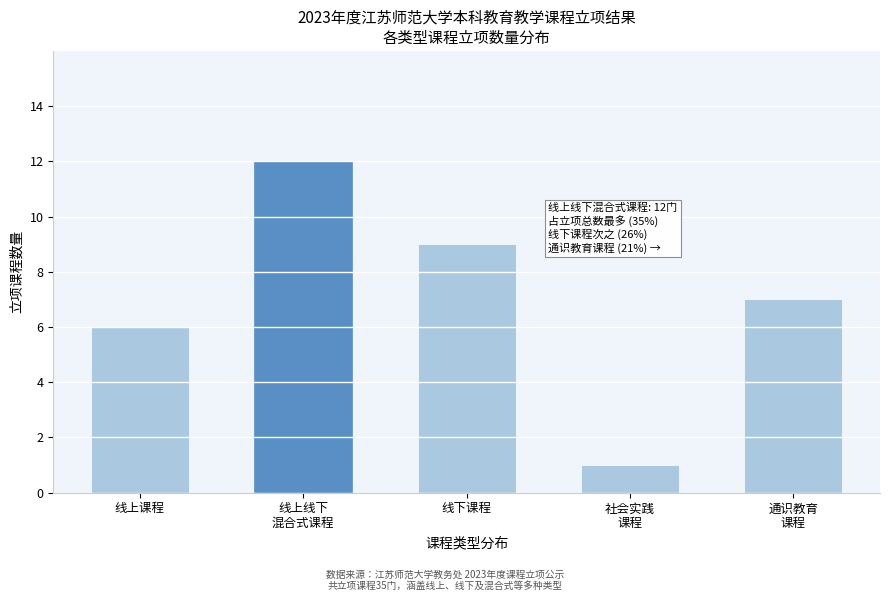

Reading left to right, transcribe all the data shown in this chart.

6	12	9	1	7